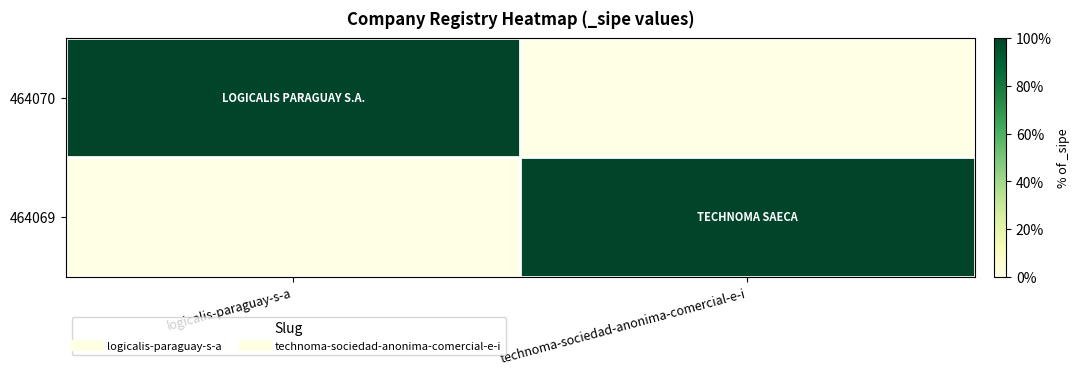

At technoma-sociedad-anonima-comercial-e-i, list the series in order from largest to smallest.

464069, 464070